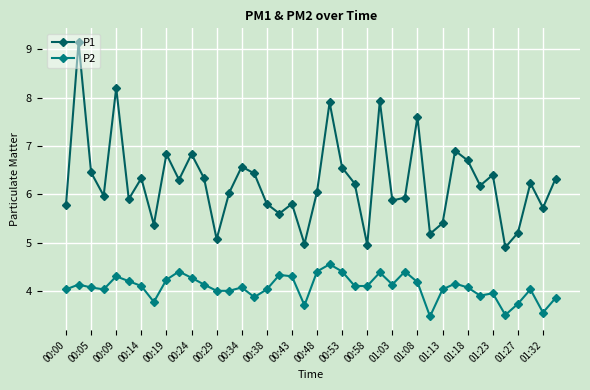

True or false: P2 and P1 cross at least once.

False